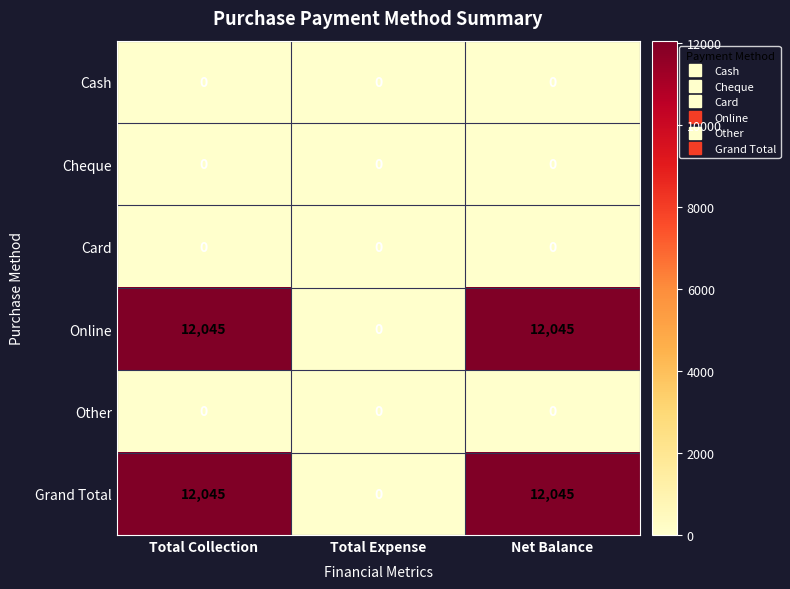

True or false: Cheque has a value of 0 at Net Balance.

True